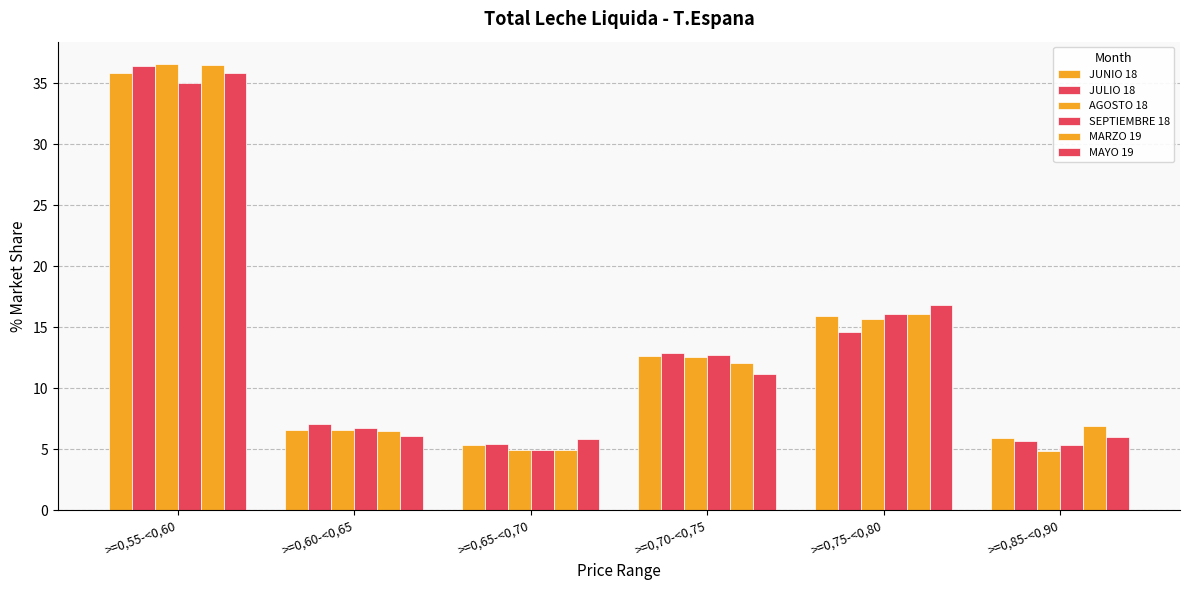

Where is MARZO 19 nearest to the value 20?

>=0,75-<0,80